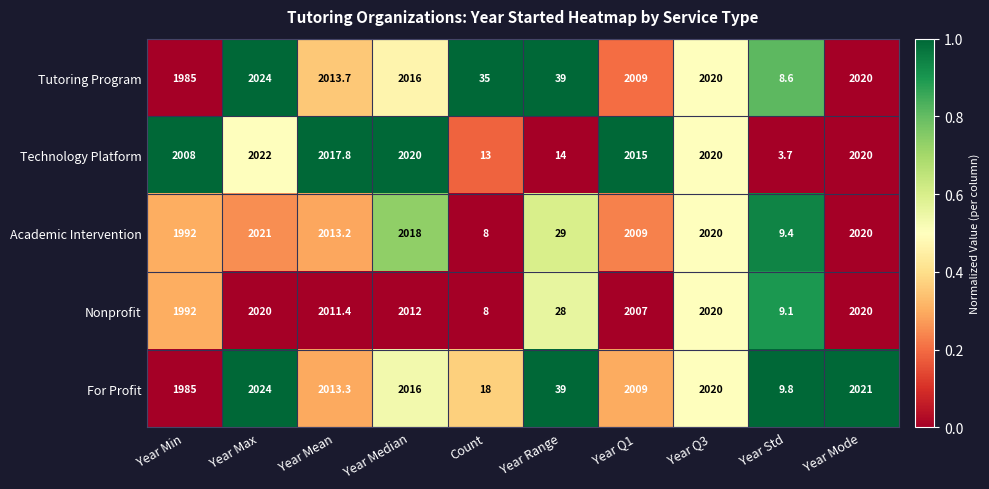

Which series has the largest total across all categories?

Tutoring Program